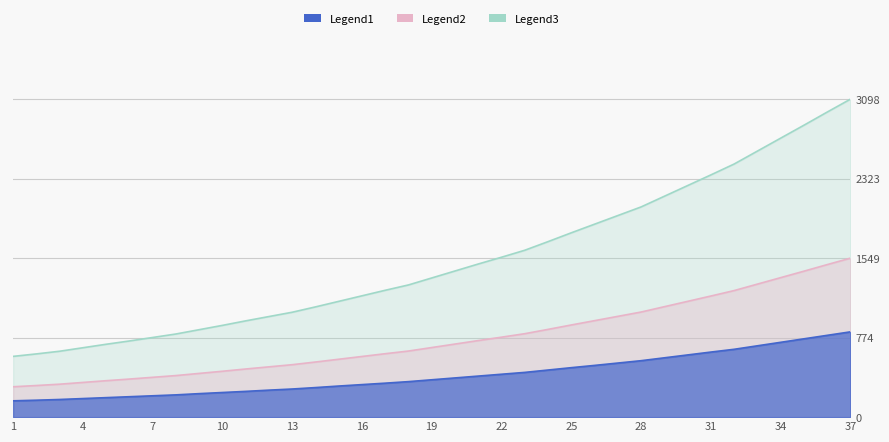

What is the minimum value shown in the chart?

159